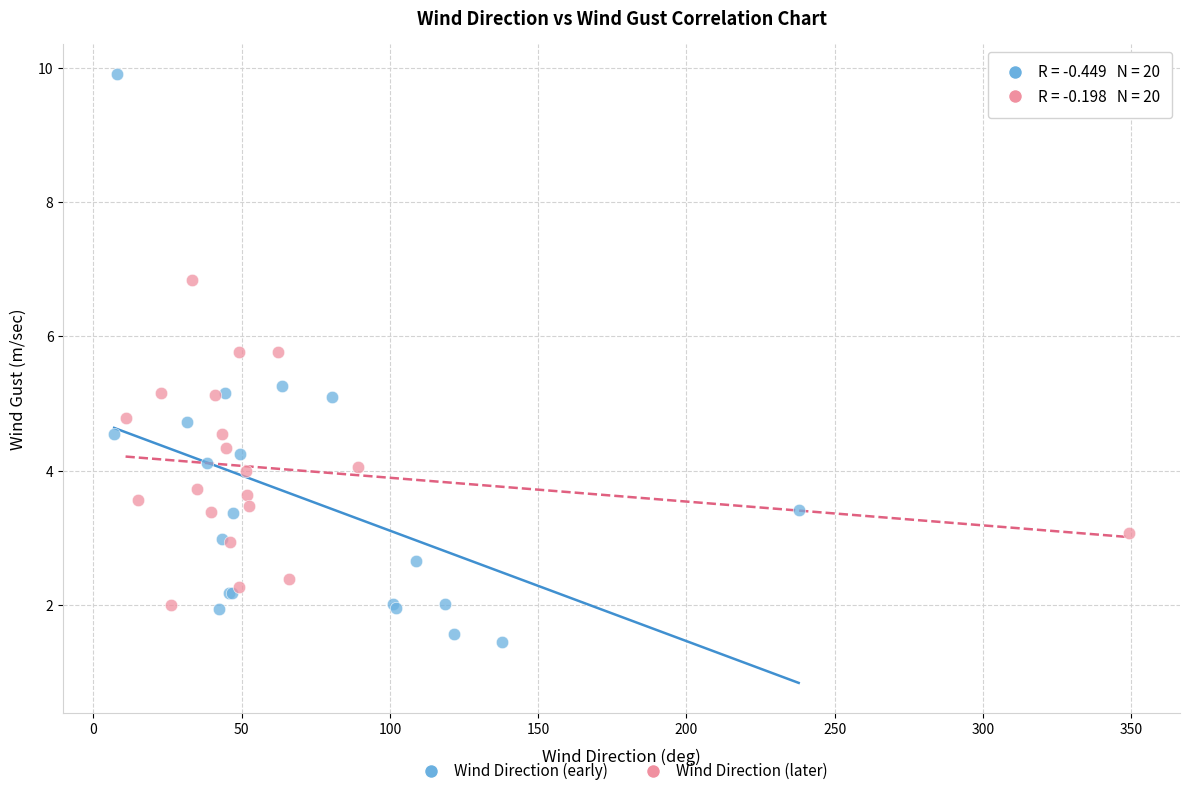

Which series has the widest spread of Y values?

Wind Direction (early)